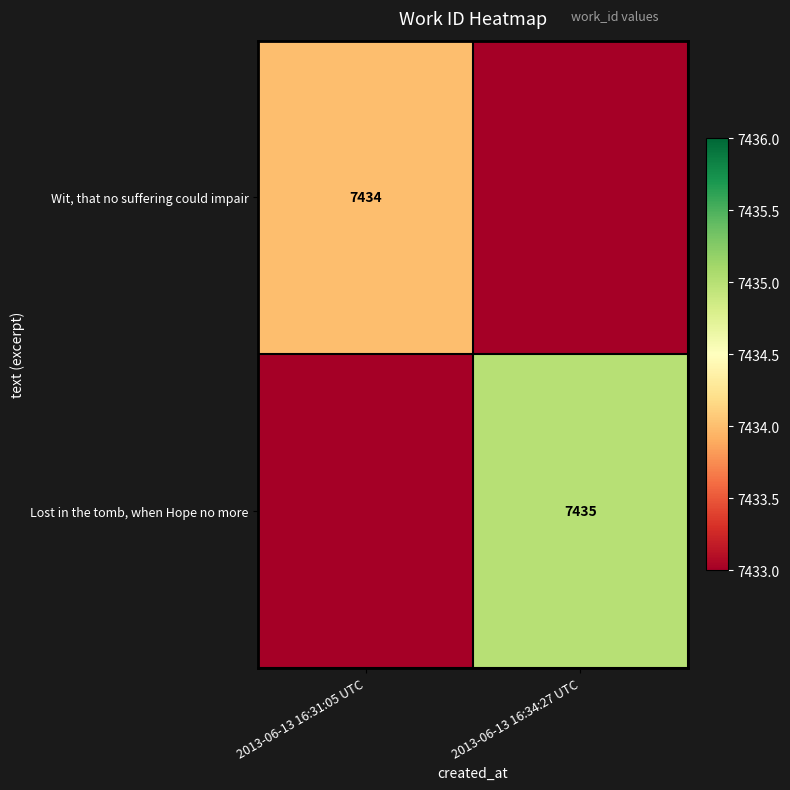

The Lost in the tomb, when Hope no more series shows 7435 at 2013-06-13 16:34:27 UTC. True or false?

True